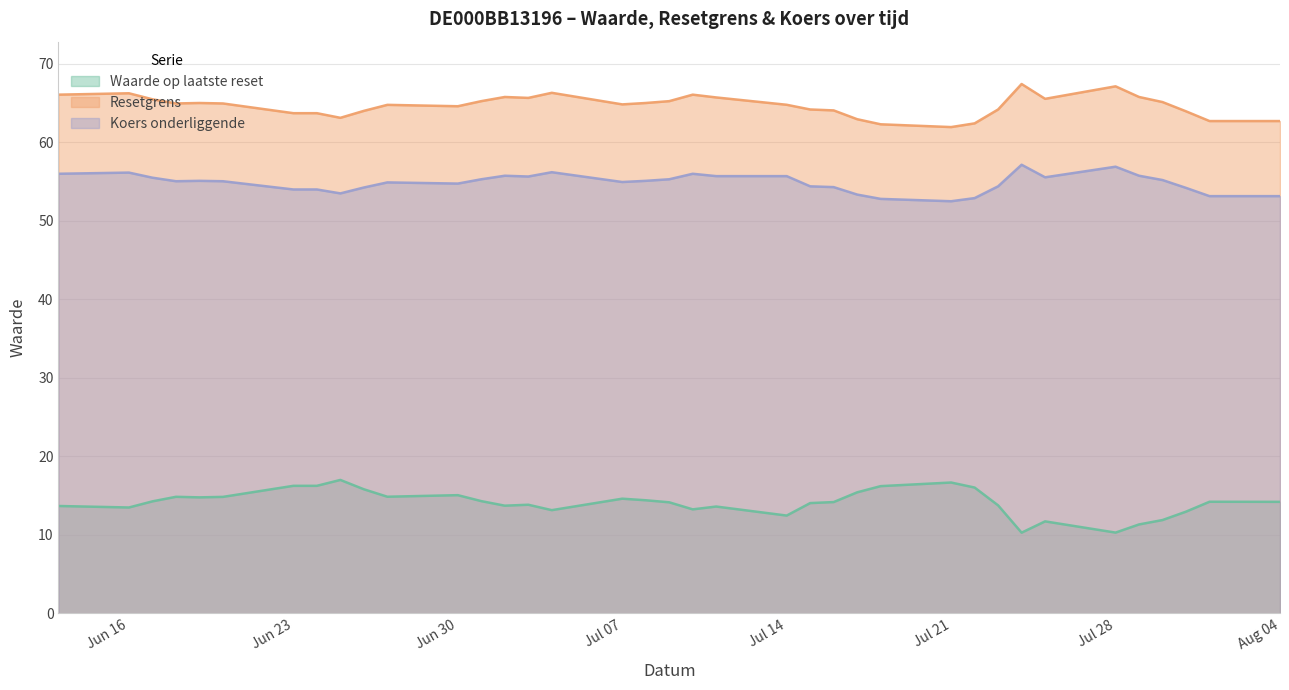

Count the number of categories in the chart.

37